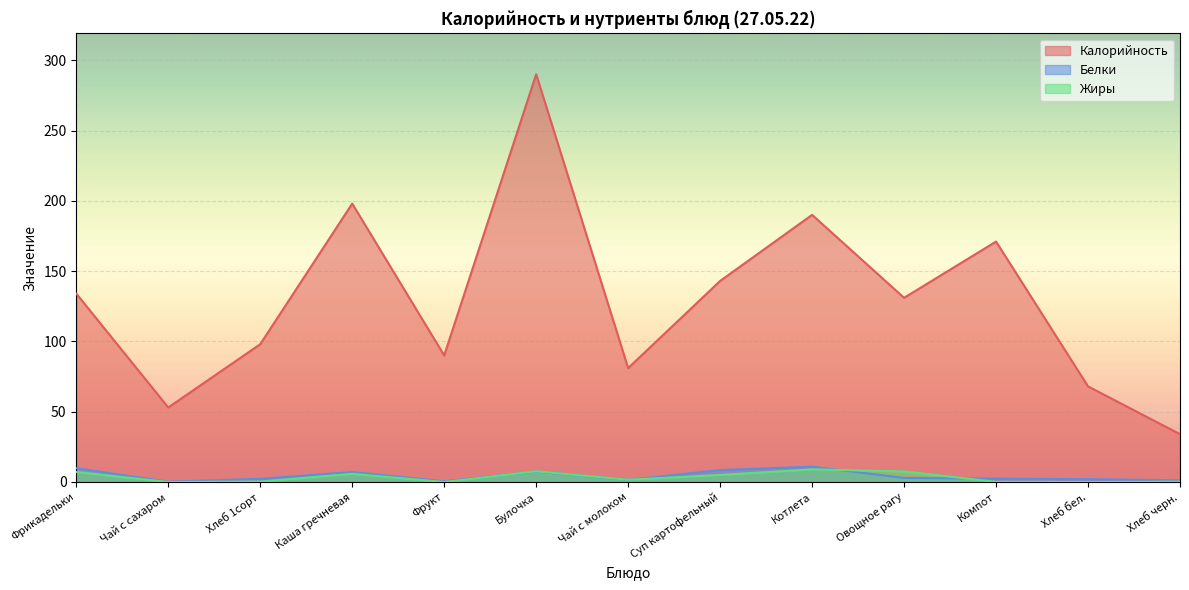

The Калорийность series shows 121.5 at Хлеб бел.. True or false?

False